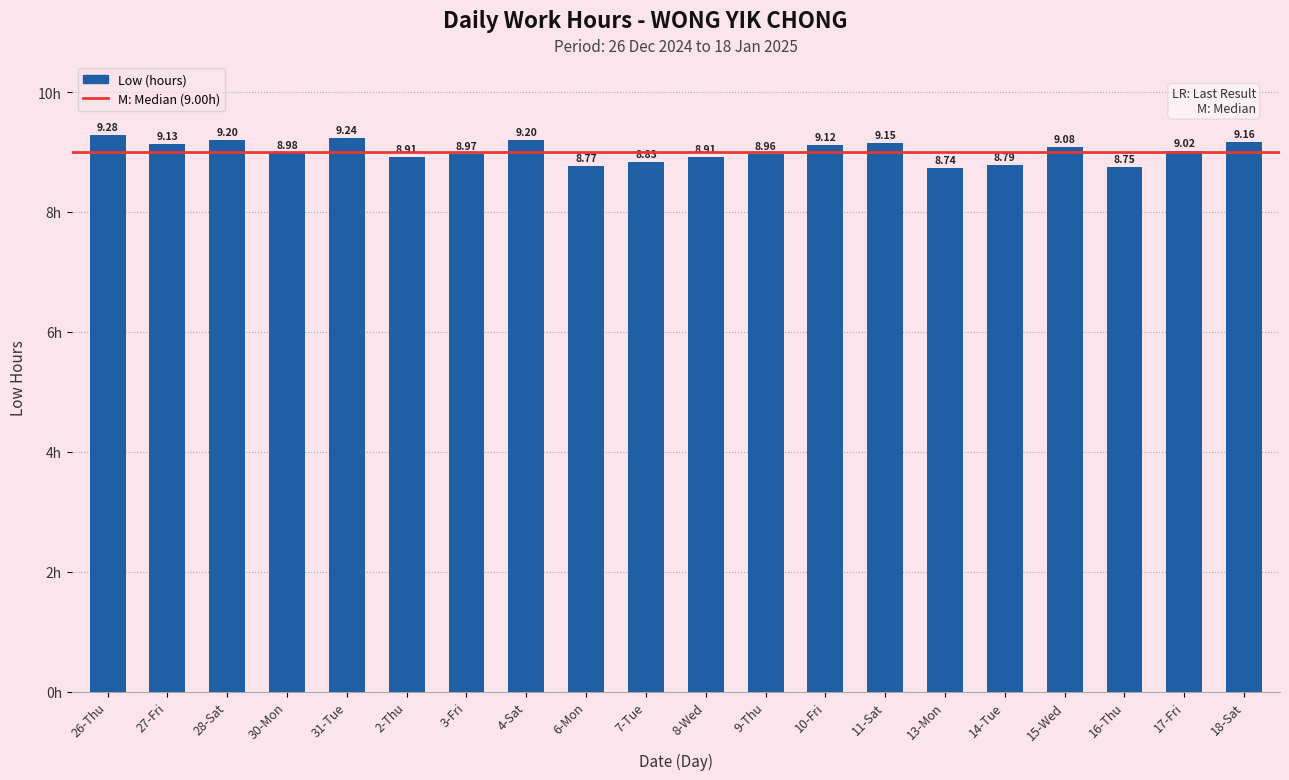

What is the difference between the maximum and minimum values?

0.5